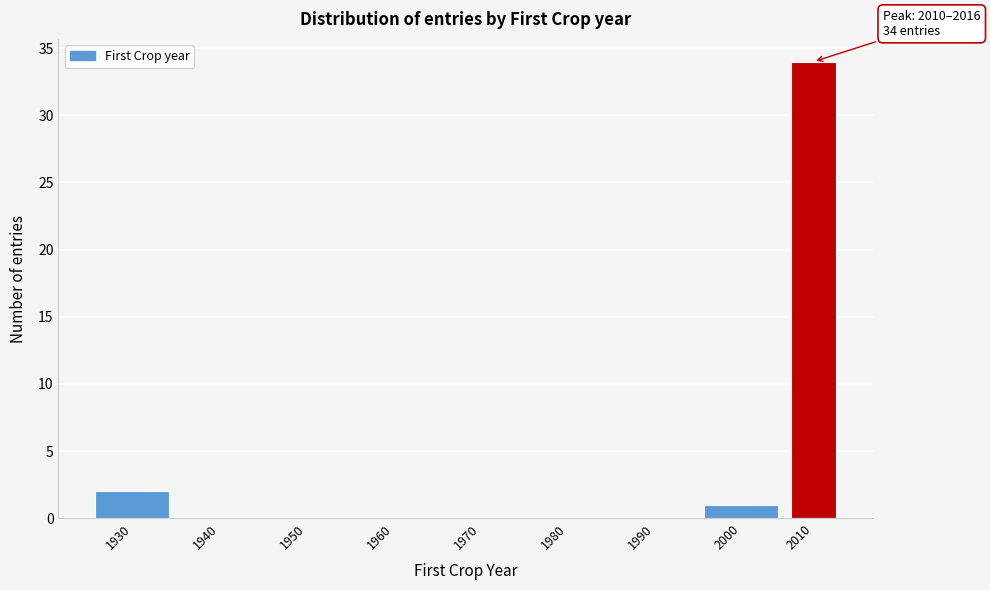

Reading right to left, what are all the values shown in this chart?

2010=34	2000=1	1990=0	1980=0	1970=0	1960=0	1950=0	1940=0	1930=2